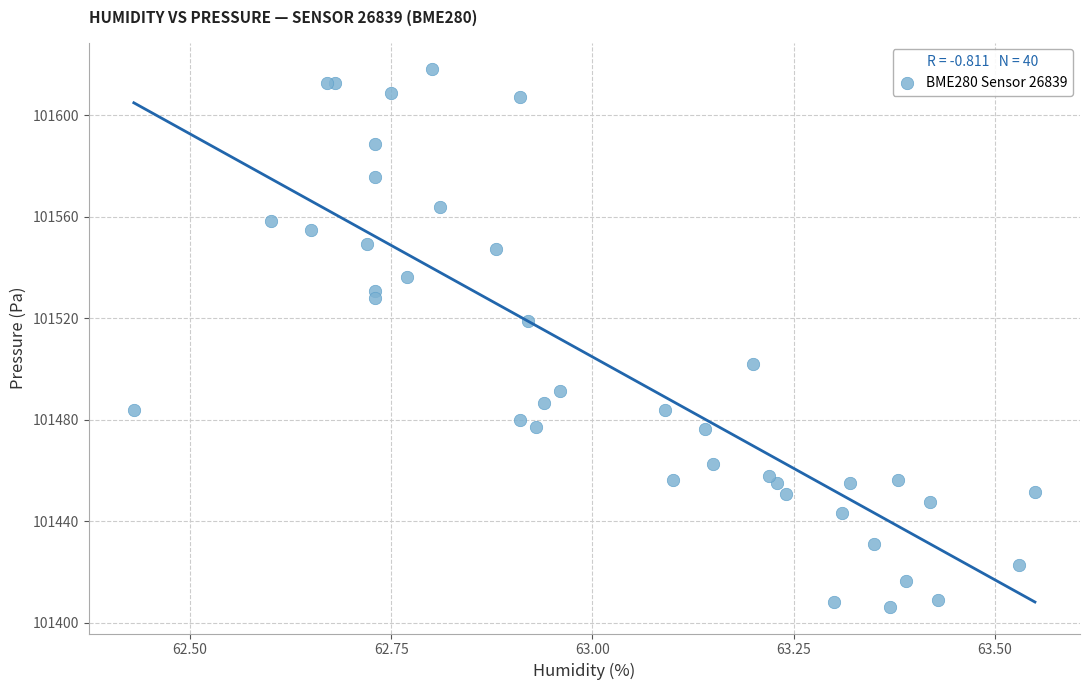

What Y value in the scatter plot is closest to 101512?

101518.8